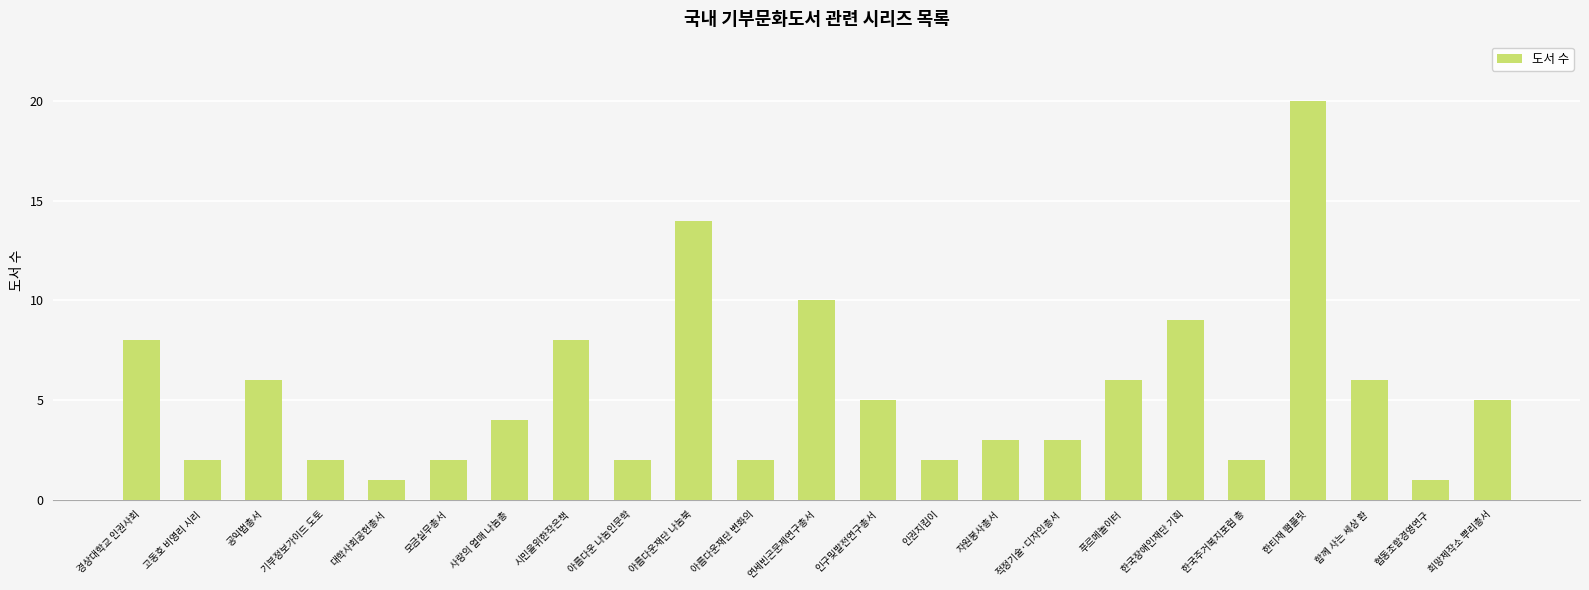

What is the sum of the values at 공익법총서 and 연세빈곤문제연구총서?

16